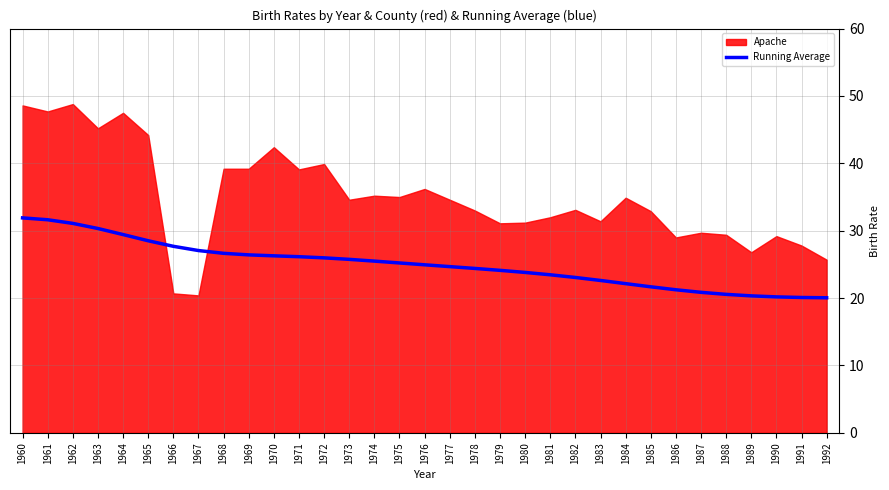

Does the chart have visible grid lines?

Yes